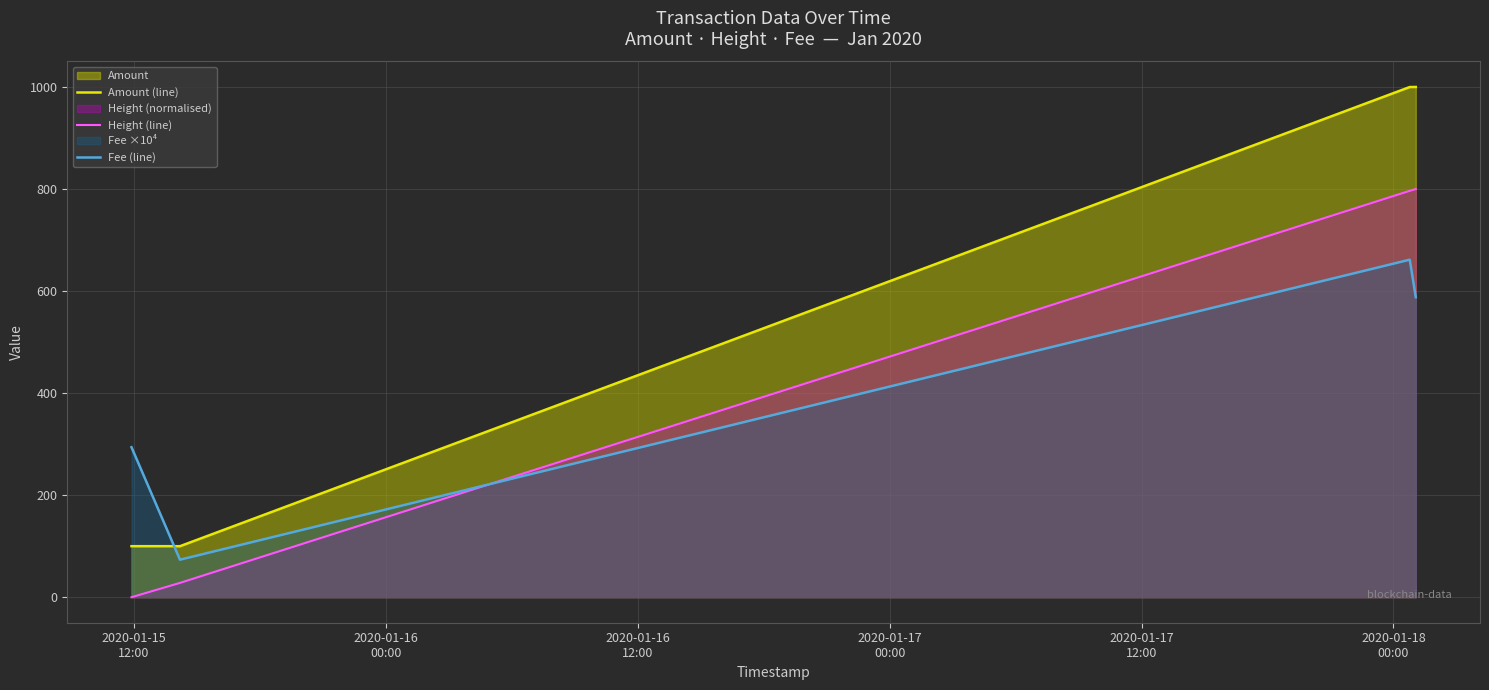

Which series ends up on top after the final intersection of Height (line) and Fee (line)?

Height (line)